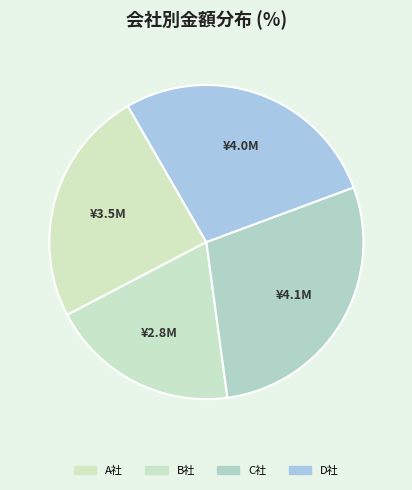

The A社 slice represents 24% of the pie. True or false?

True